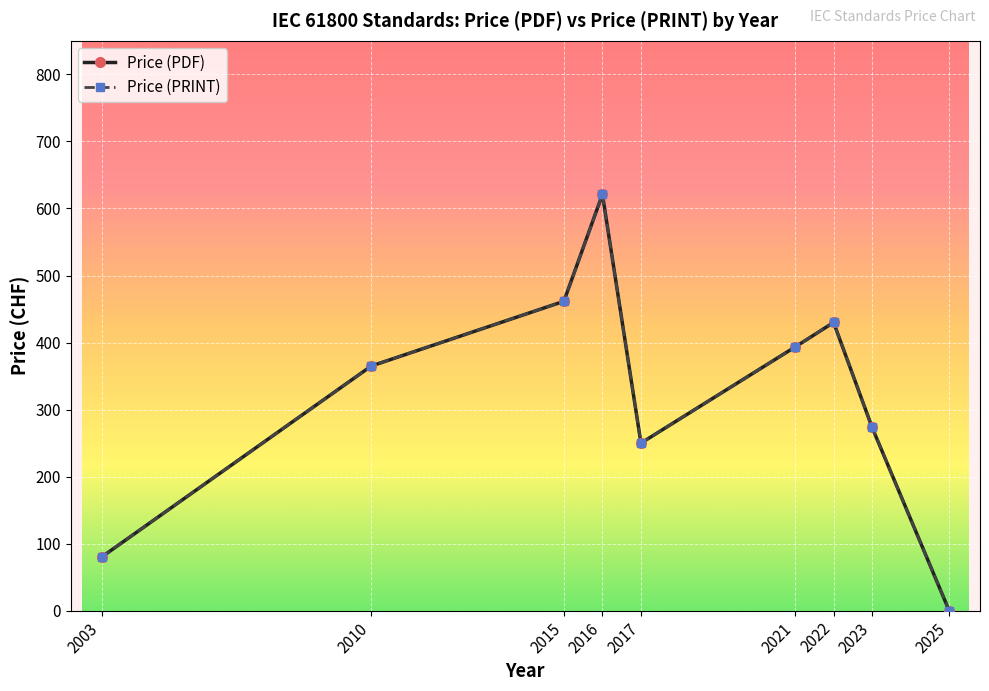

Reading left to right, extract all data points from this chart.

Price (PDF): 80.0	365.0	461.5	621.0	250.0	393.3	430.0	273.3	0.0
Price (PRINT): 80.0	365.0	461.5	621.0	250.0	393.3	430.0	273.3	0.0